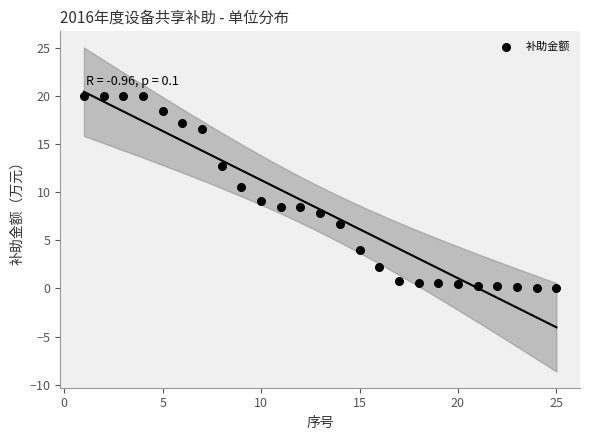

What is the range of X values (max minus min)?

24.0